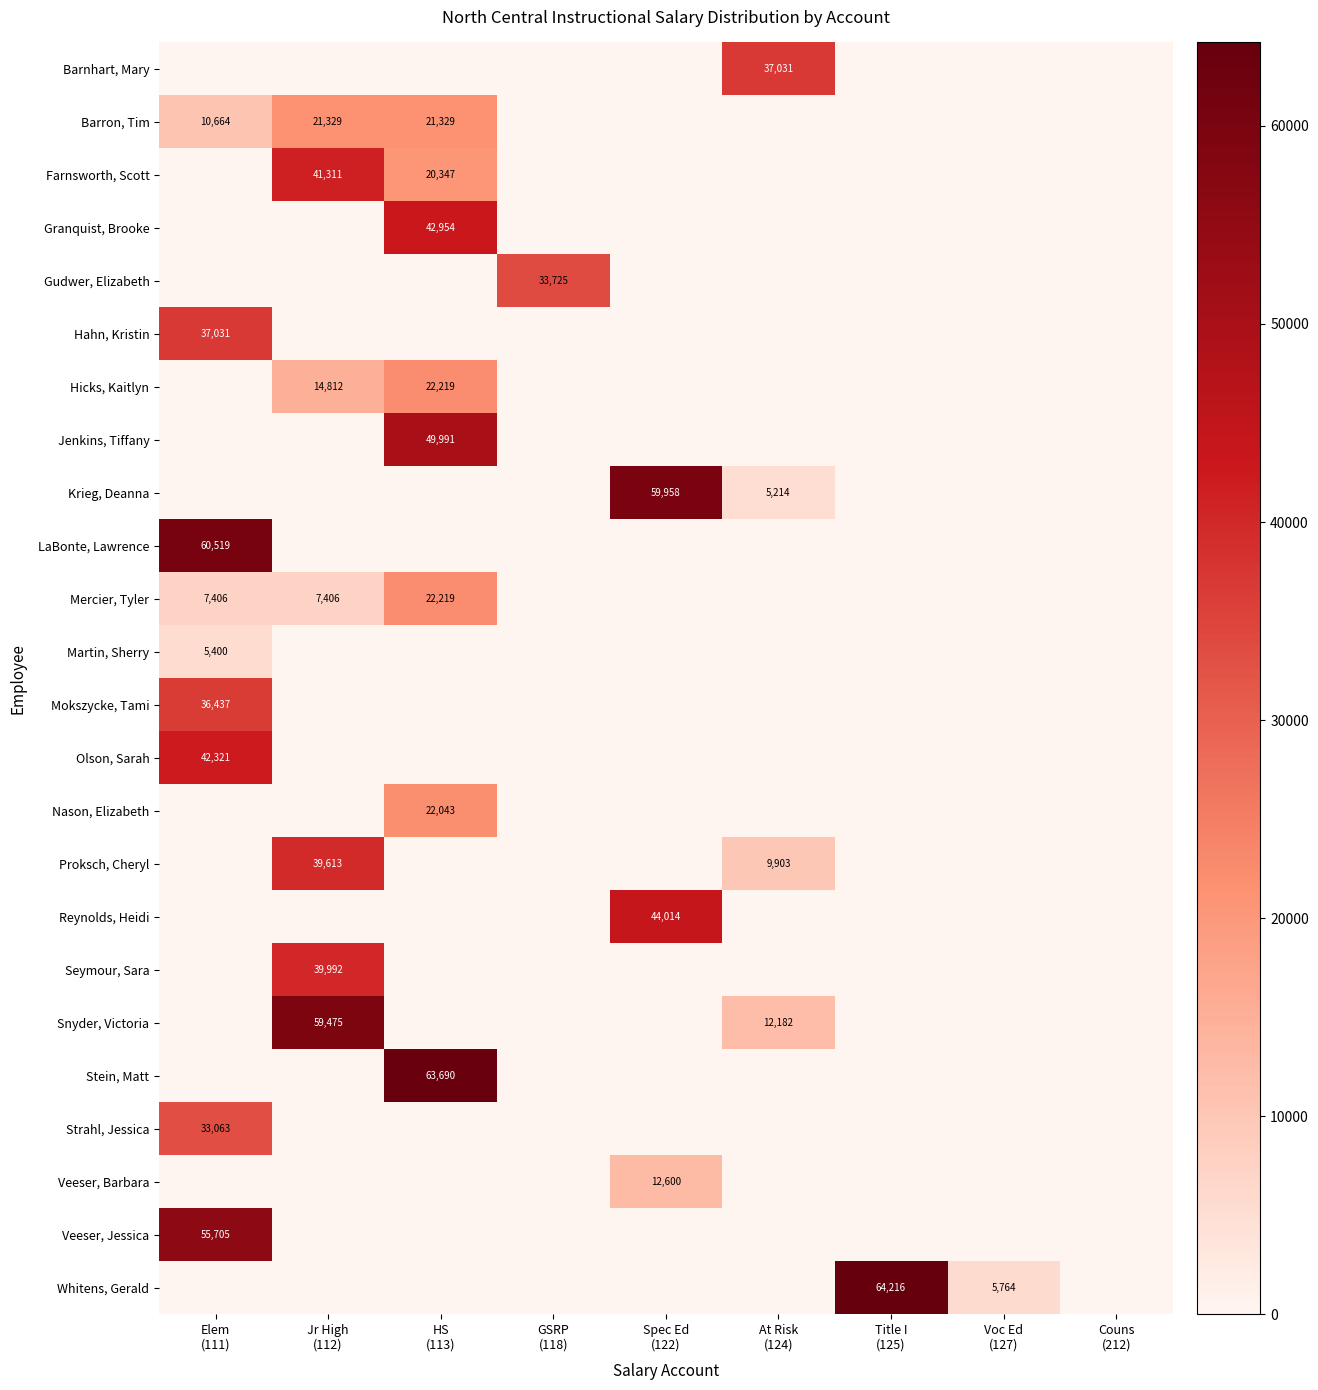

Rank the series by their maximum value, from lowest to highest.

Martin, Sherry, Veeser, Barbara, Barron, Tim, Nason, Elizabeth, Hicks, Kaitlyn, Mercier, Tyler, Strahl, Jessica, Gudwer, Elizabeth, Mokszycke, Tami, Barnhart, Mary, Hahn, Kristin, Proksch, Cheryl, Seymour, Sara, Farnsworth, Scott, Olson, Sarah, Granquist, Brooke, Reynolds, Heidi, Jenkins, Tiffany, Veeser, Jessica, Snyder, Victoria, Krieg, Deanna, LaBonte, Lawrence, Stein, Matt, Whitens, Gerald